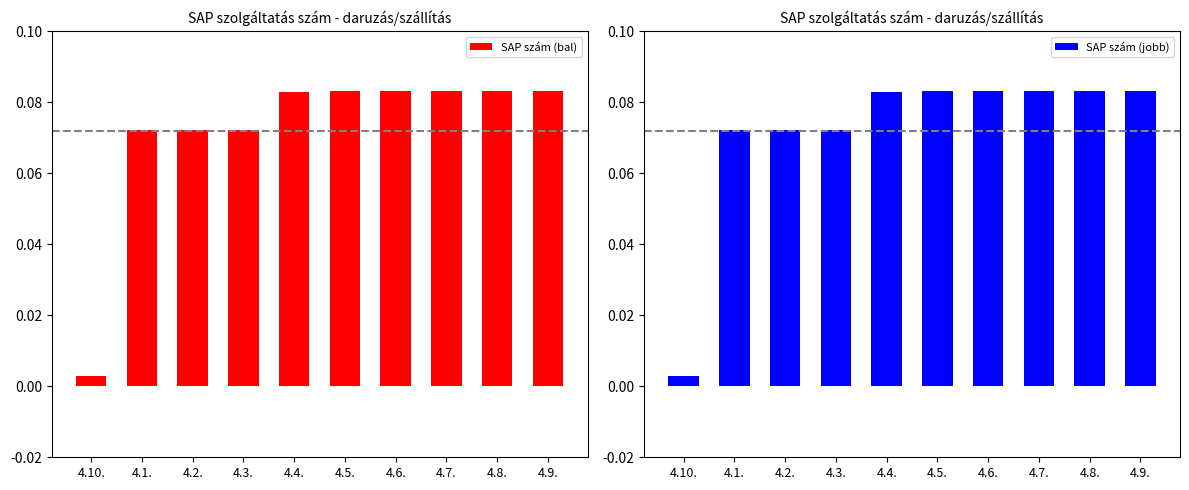

Between 4.4. and 4.10., which is larger?

4.4.